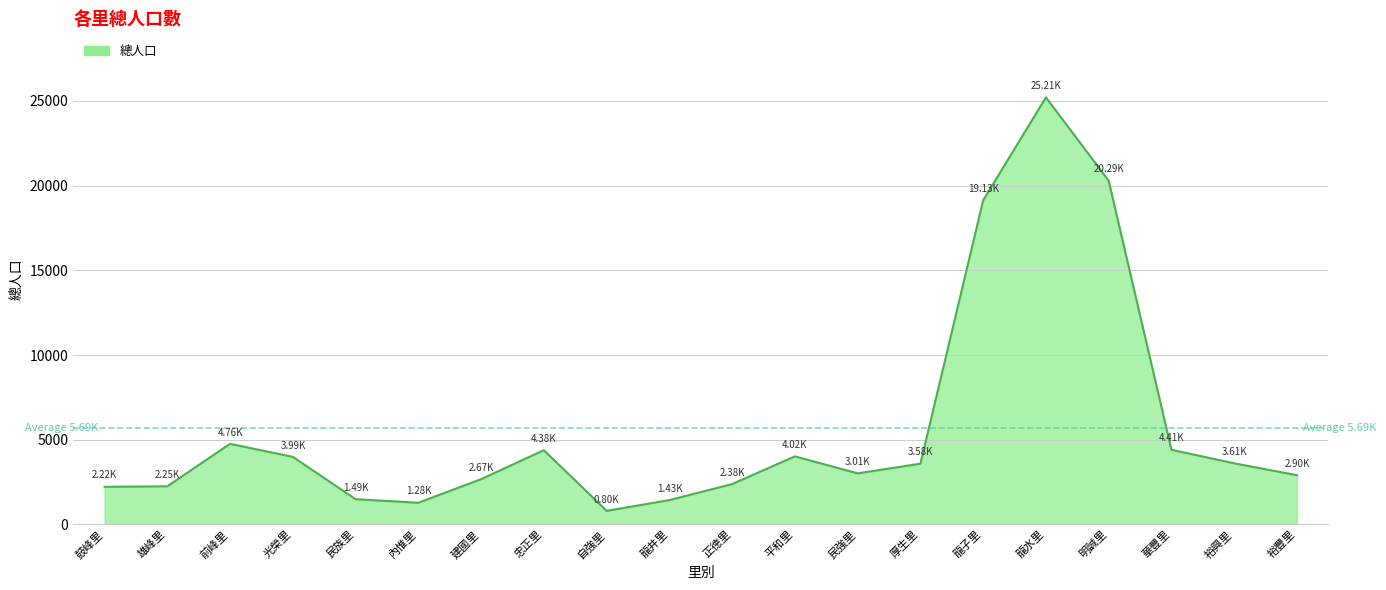

At which category does the data reach its first local peak?

前峰里